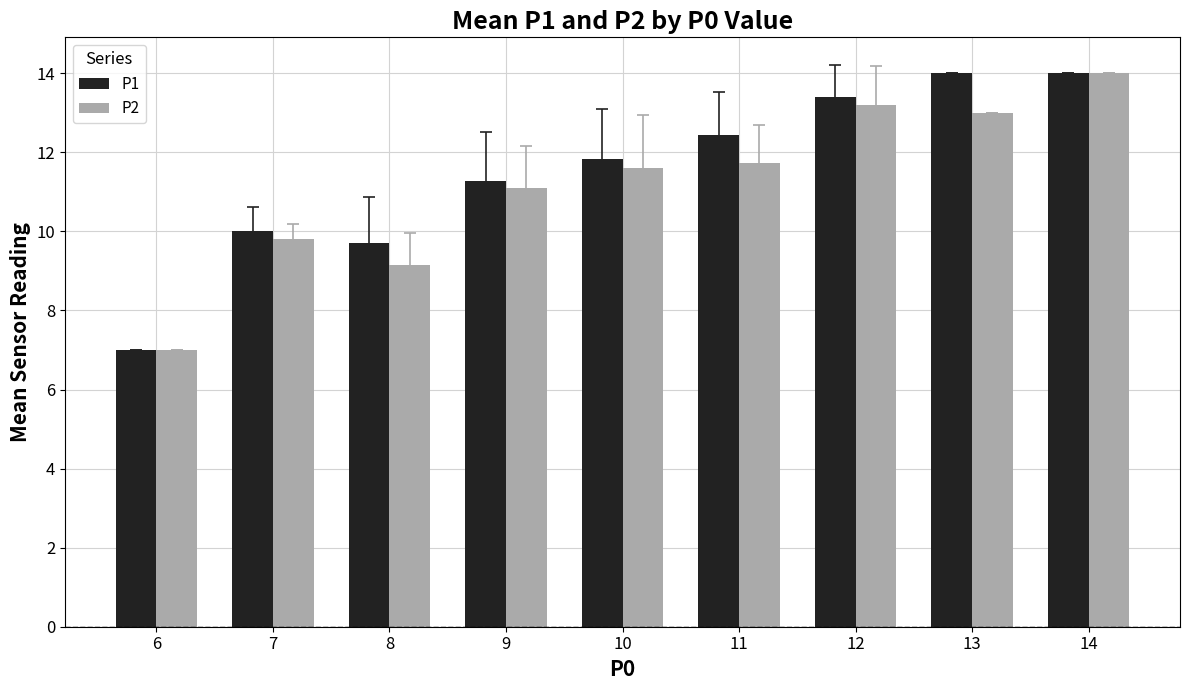

Does the chart contain any negative values?

No